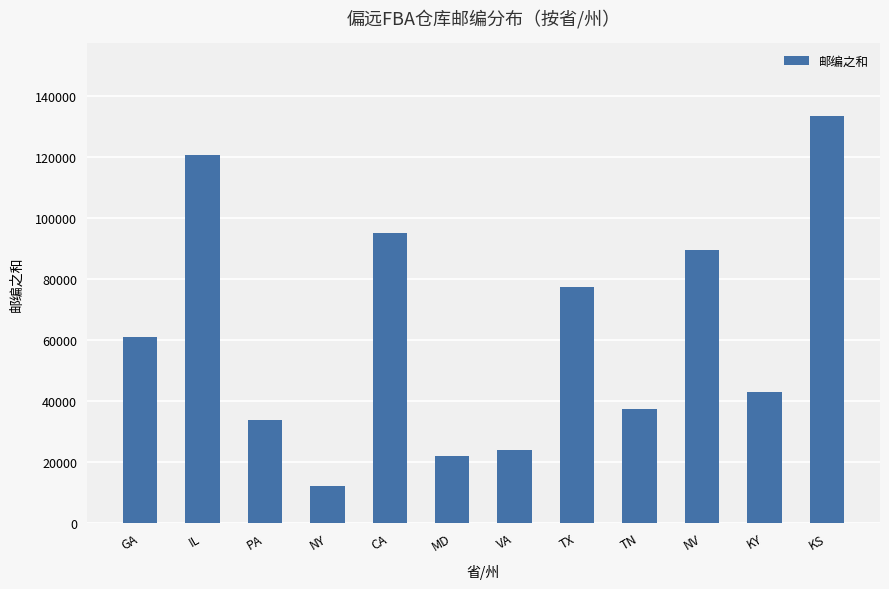

How many series are shown in this chart?

1